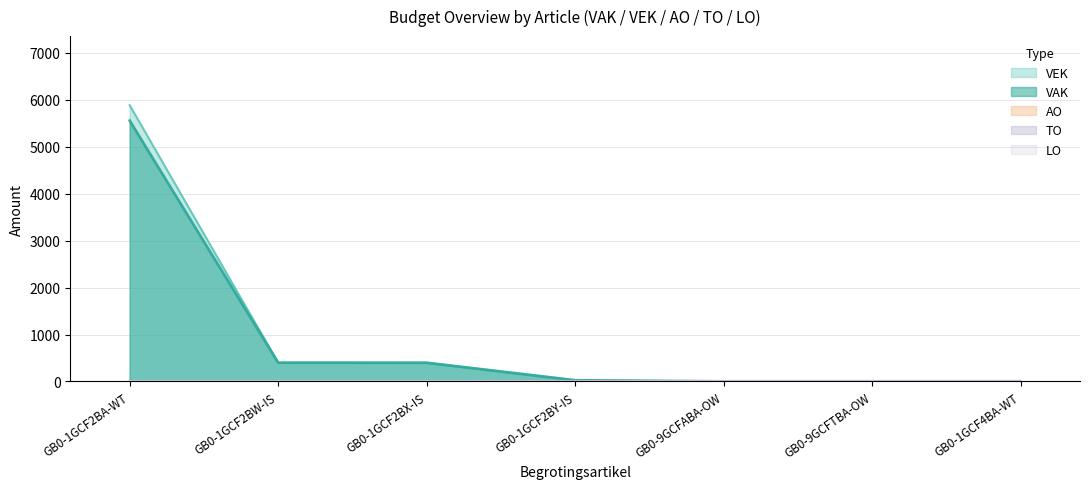

Is the value of AO at 4 greater than the value of LO at 4?

No